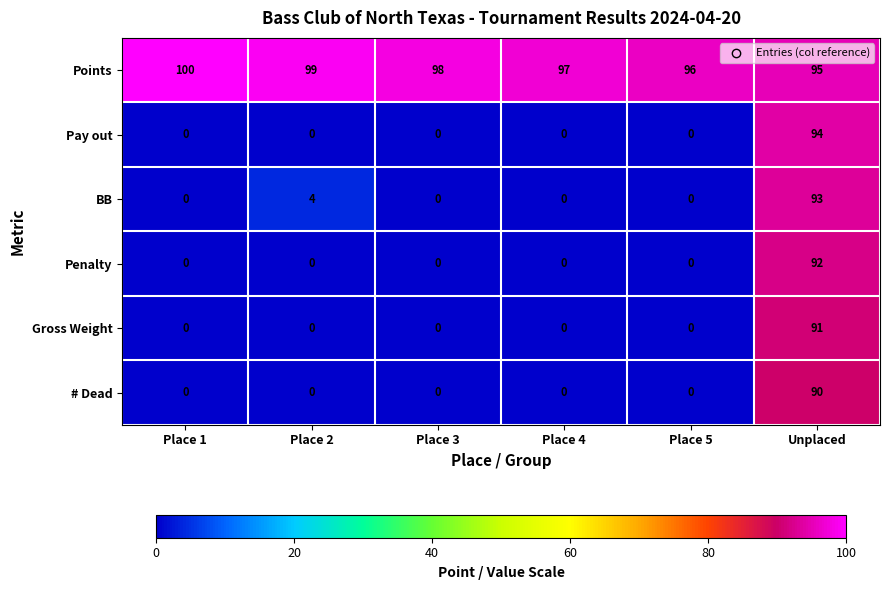

What is the total value across all series at Unplaced?

555